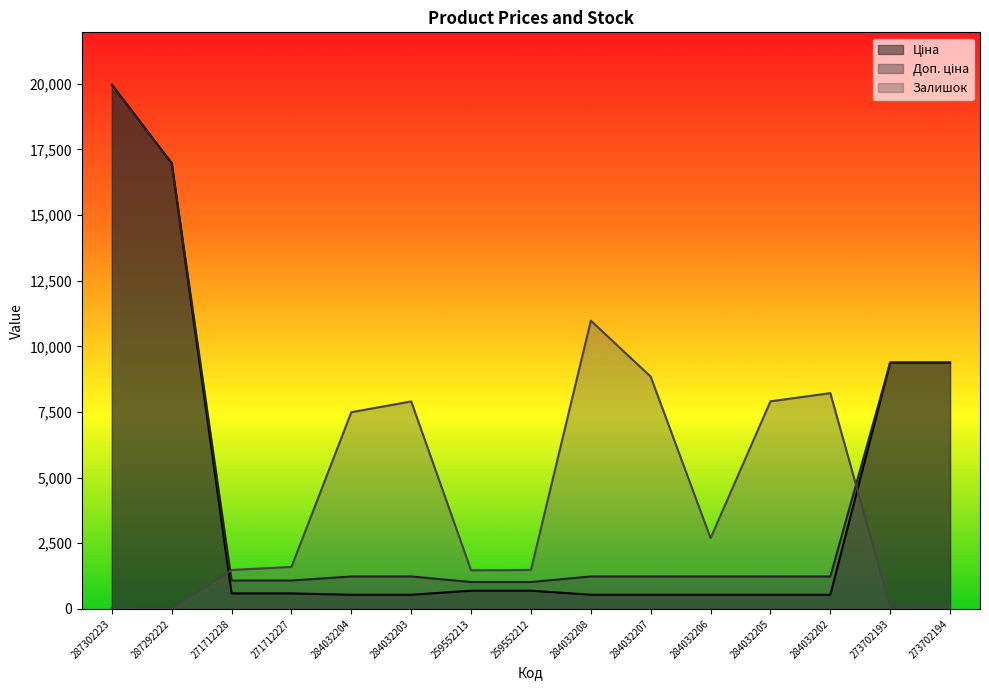

What is the highest value of the Ціна series?

19964.2